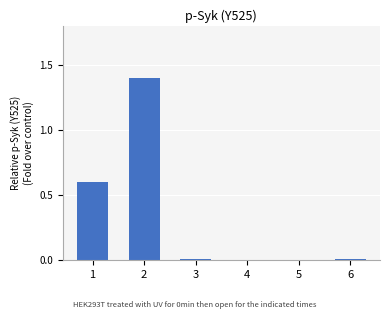

What is the maximum value shown in the chart?

1.4